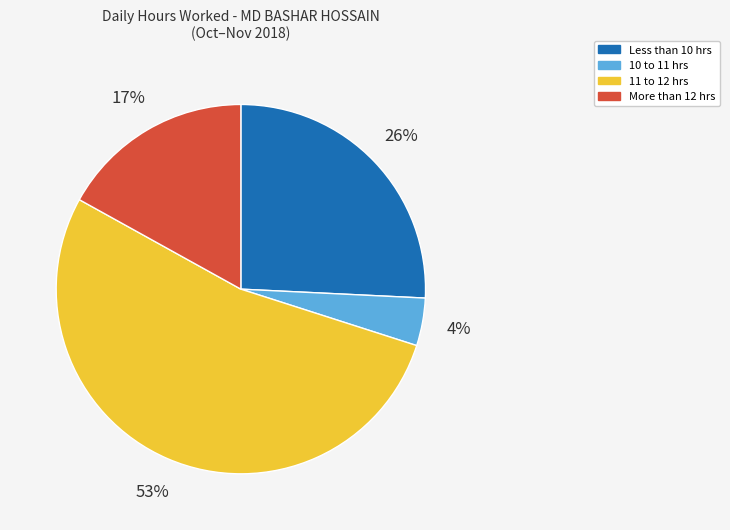

Is there a majority slice in this chart?

Yes